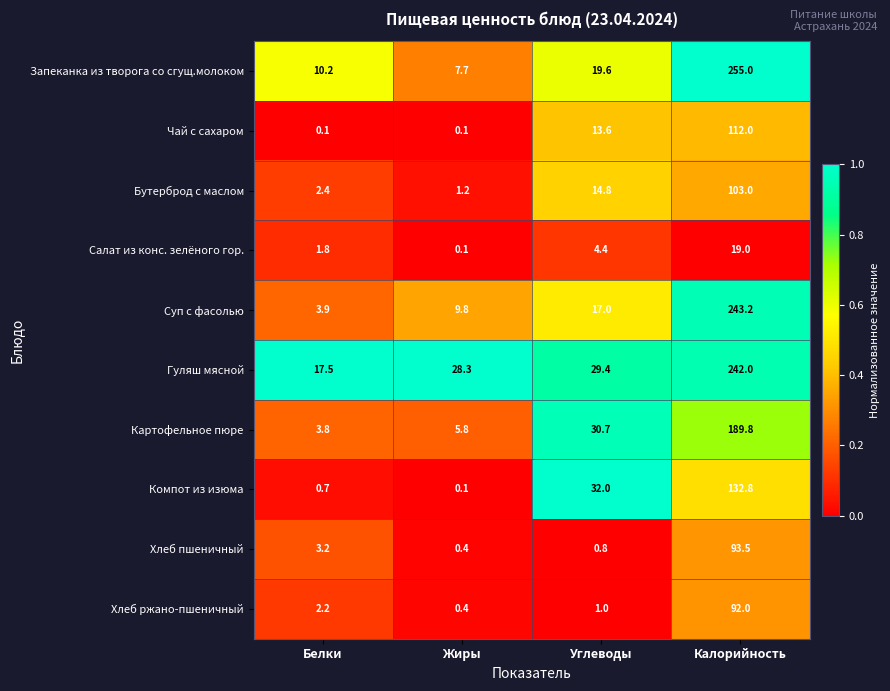

How many data points in Хлеб ржано-пшеничный are above 2?

2